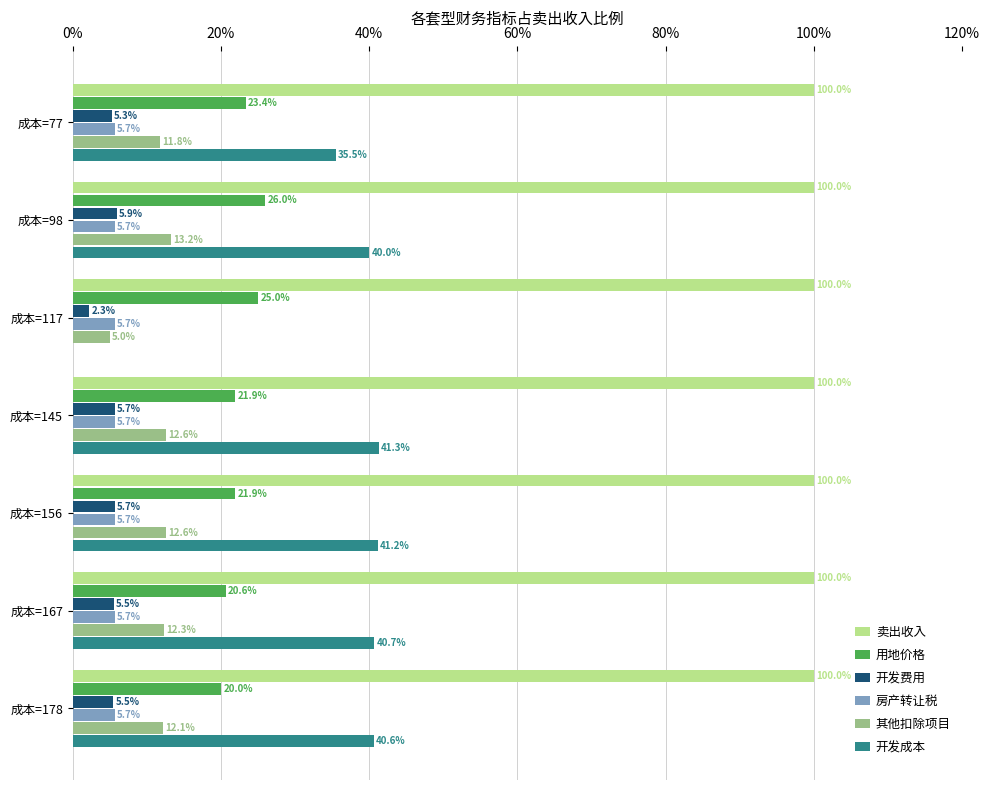

What is the approximate value of 卖出收入 at 成本=98?

100.0